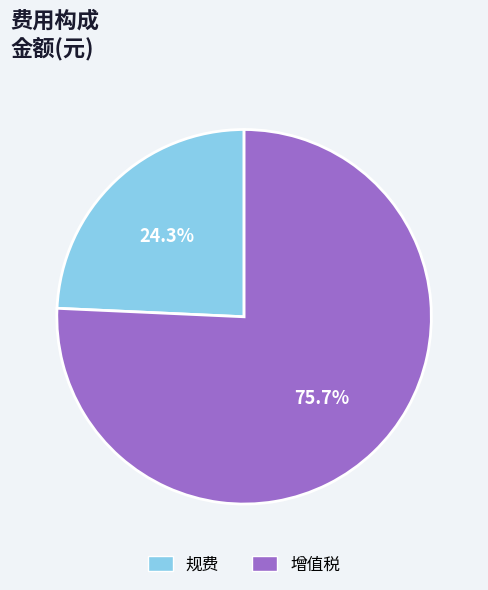

Between 增值税 and 规费, which is larger?

增值税